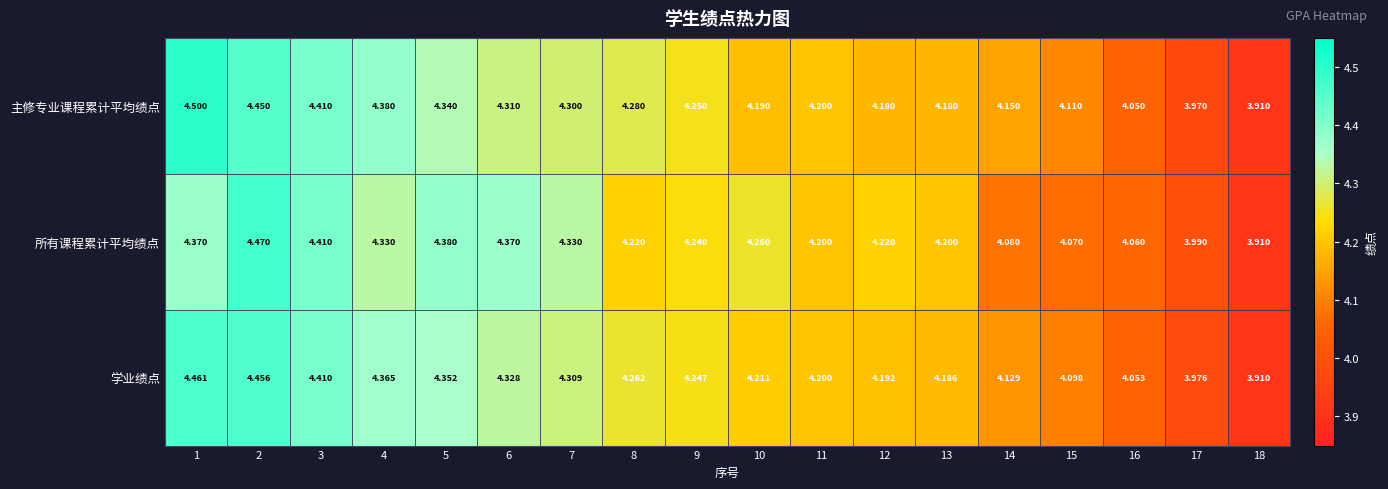

Which series changed the most between 4 and 13?

主修专业课程累计平均绩点